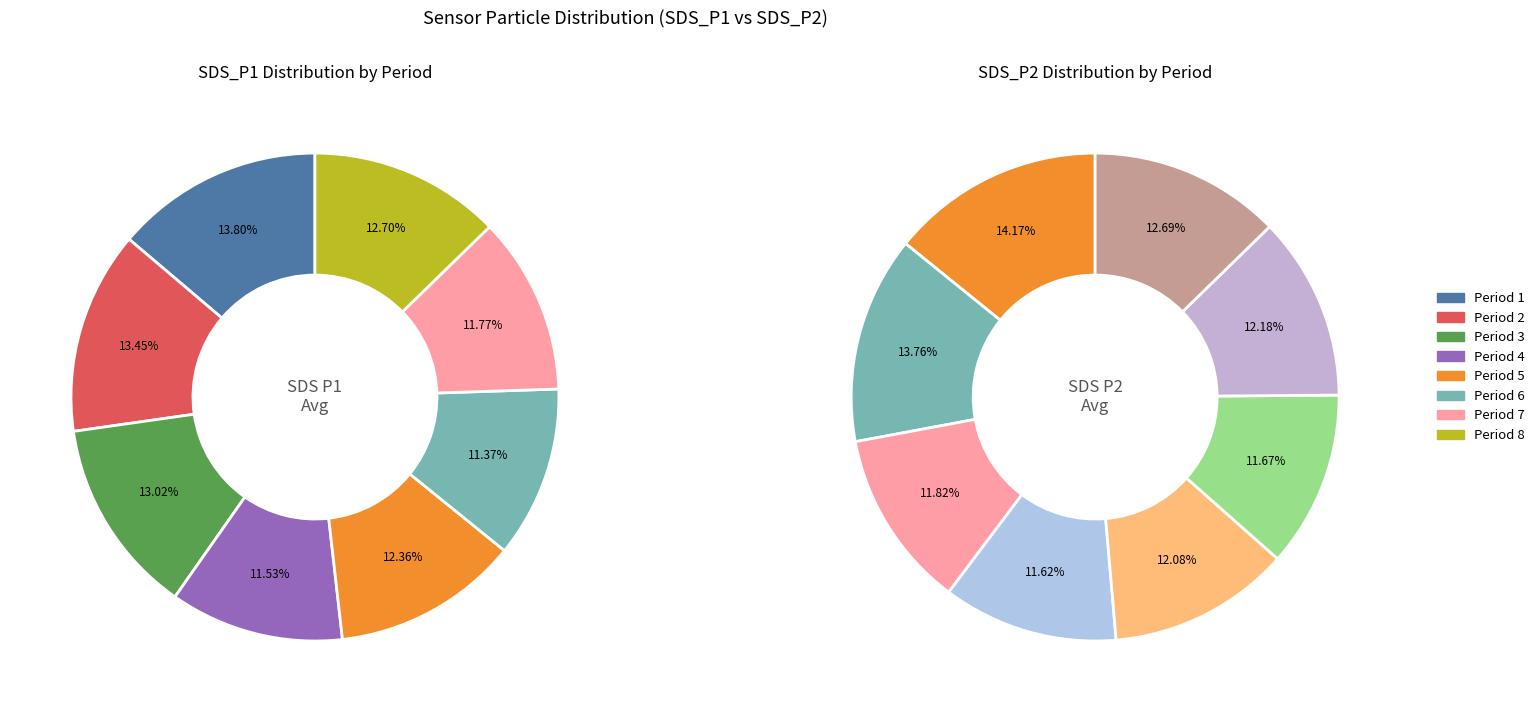

Does any single category account for the majority?

No